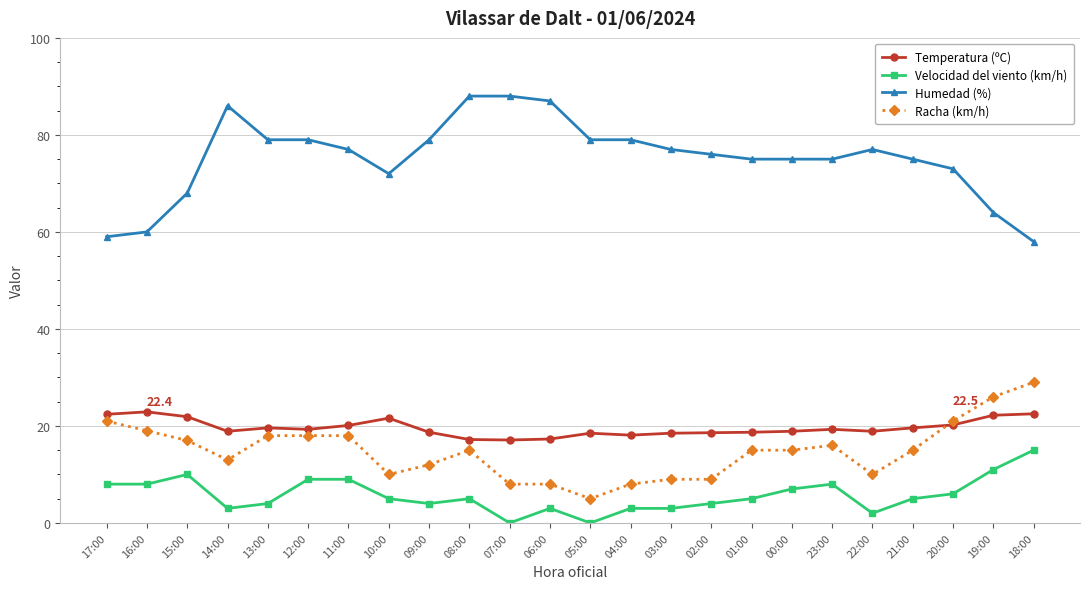

What are all the series names shown in the legend?

Temperatura (ºC), Velocidad del viento (km/h), Humedad (%), Racha (km/h)